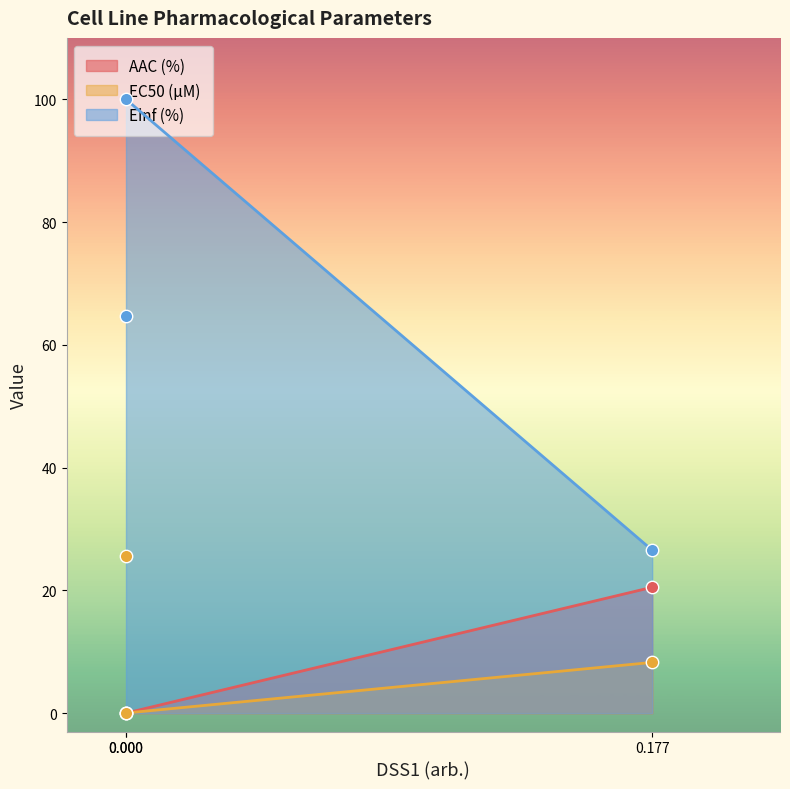

What are all the series names shown in the legend?

AAC (%), EC50 (µM), Einf (%)